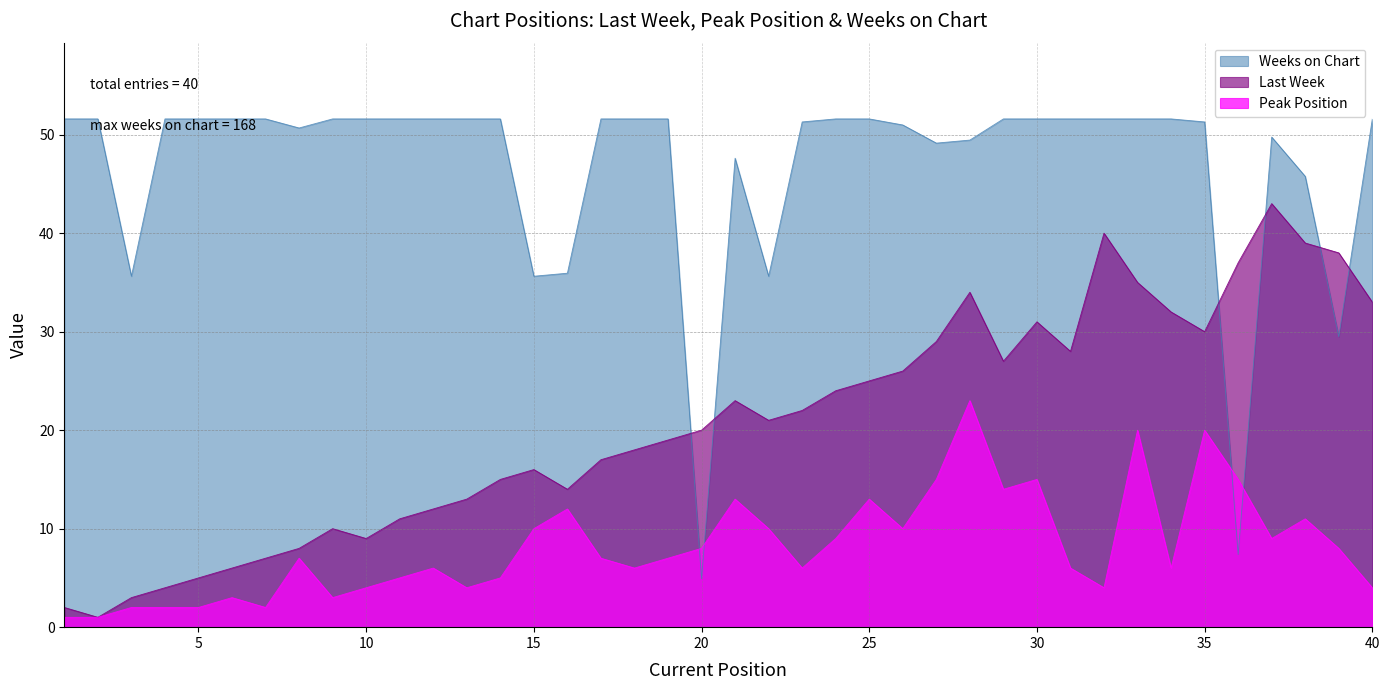

What is the difference between the second highest and second lowest values in the Last Week series?

38.0